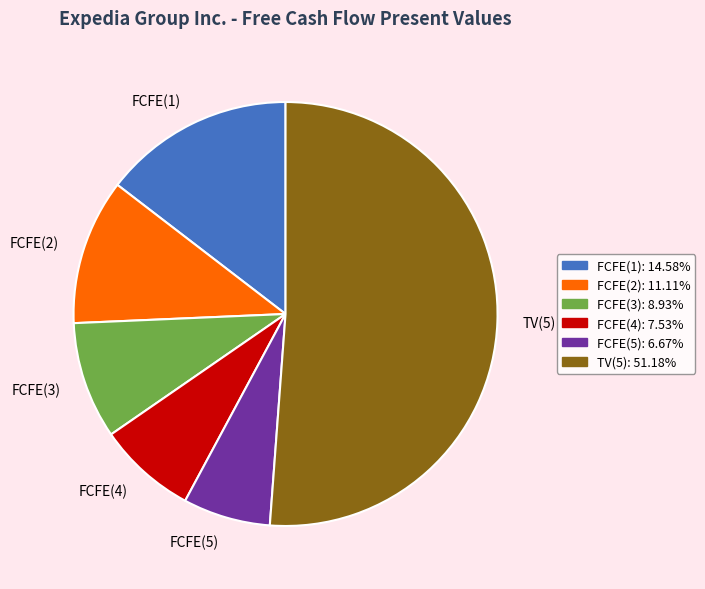

Count the number of slices in the pie.

6